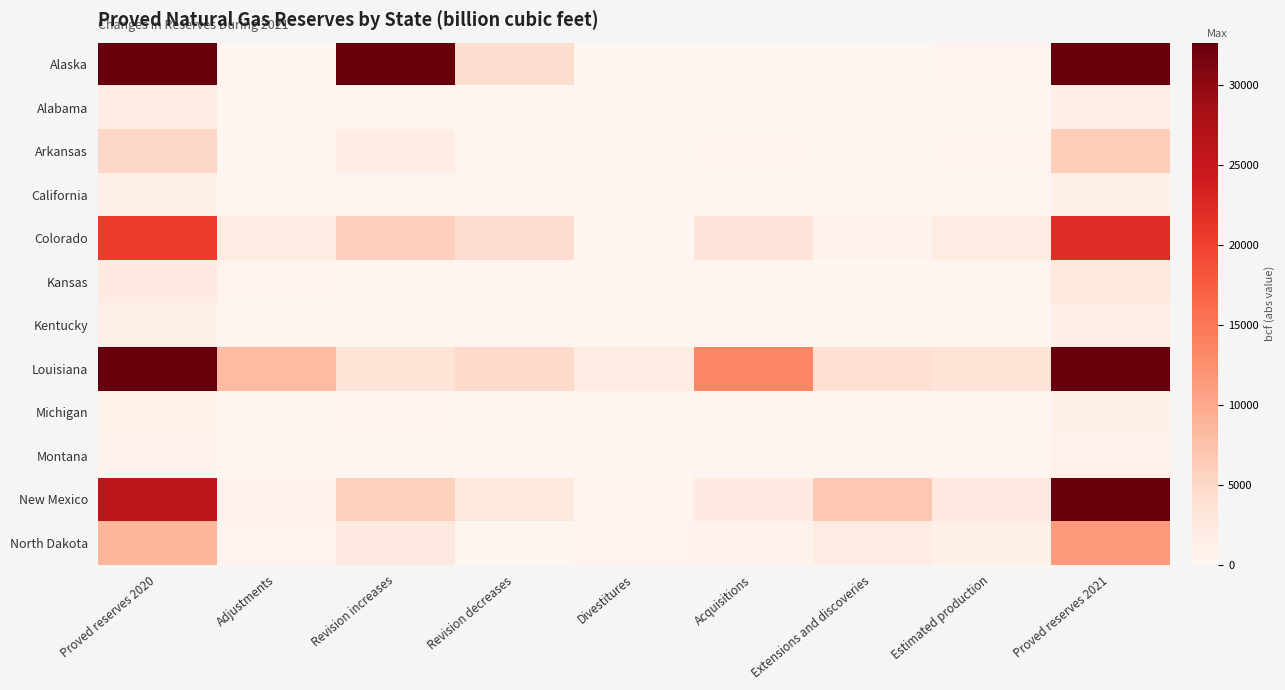

At how many categories does at least one series exceed 65456?

2